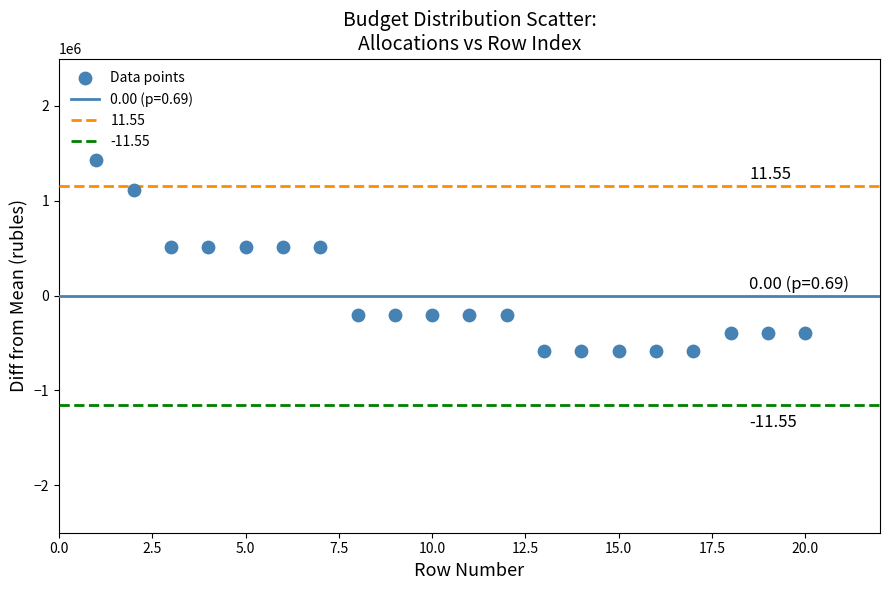

What is the range of X values (max minus min)?

19.0